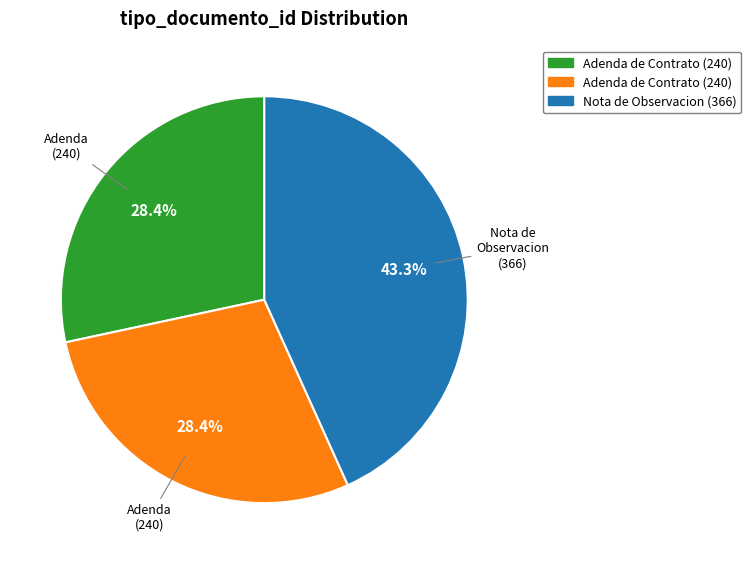

Does any single category account for the majority?

No